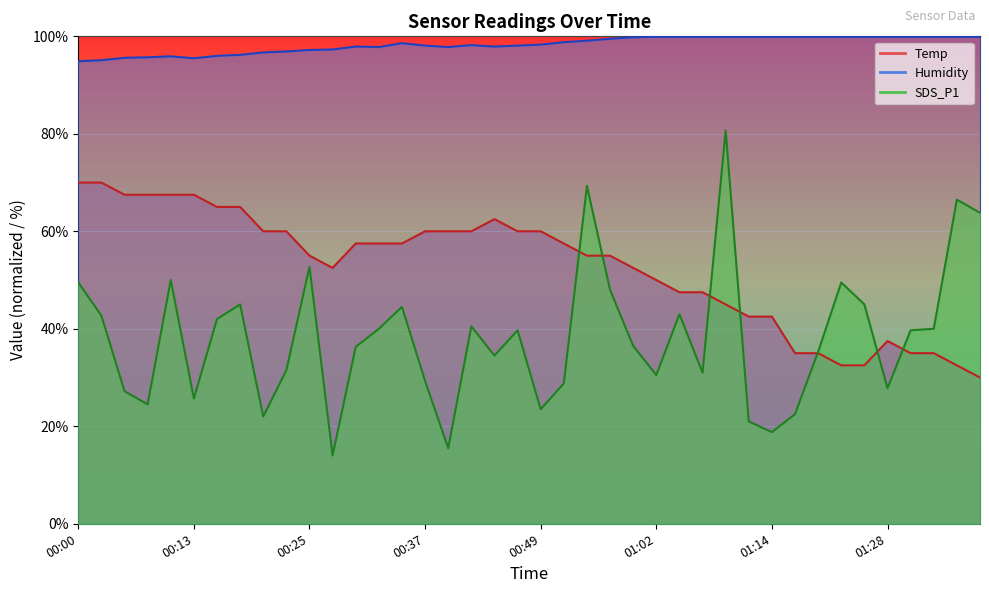

True or false: Temp and Humidity intersect in this chart.

False